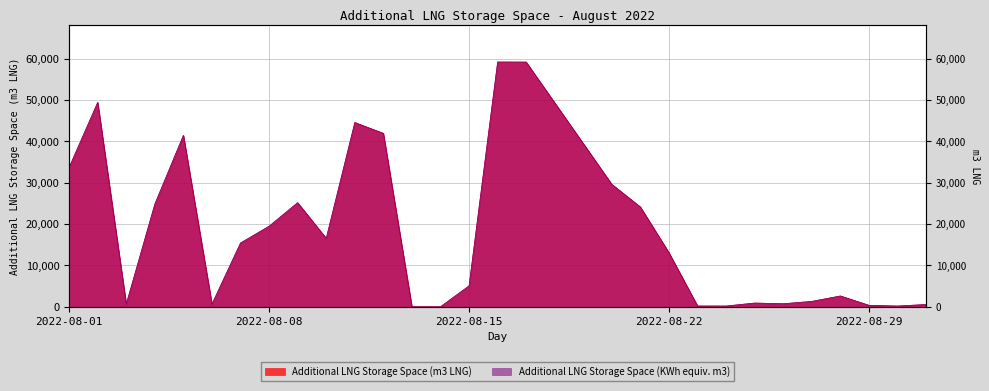

Where does the Additional LNG Storage Space (KWh / 1e6) series first go above 15413?

2022-08-01